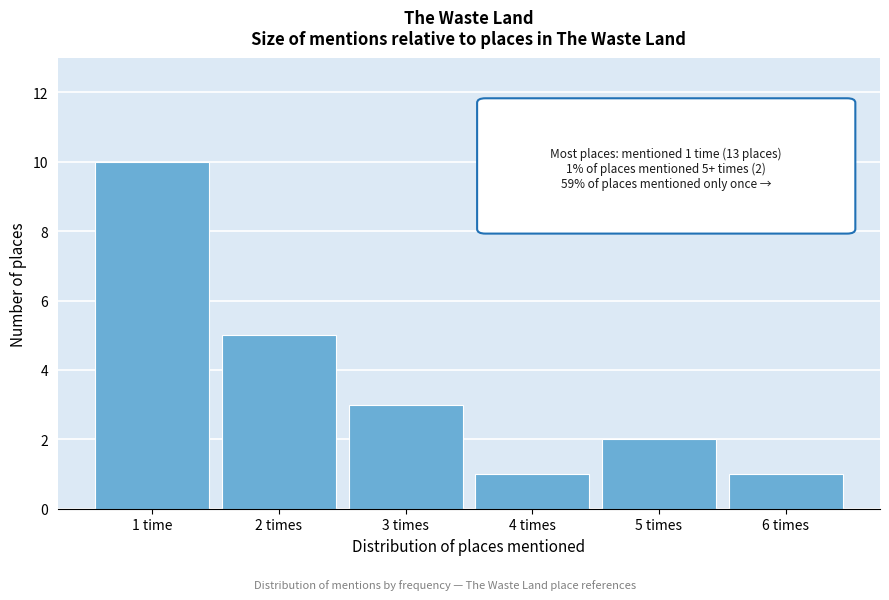

Reading left to right, extract all data points from this chart.

1 time=10	2 times=5	3 times=3	4 times=1	5 times=2	6 times=1